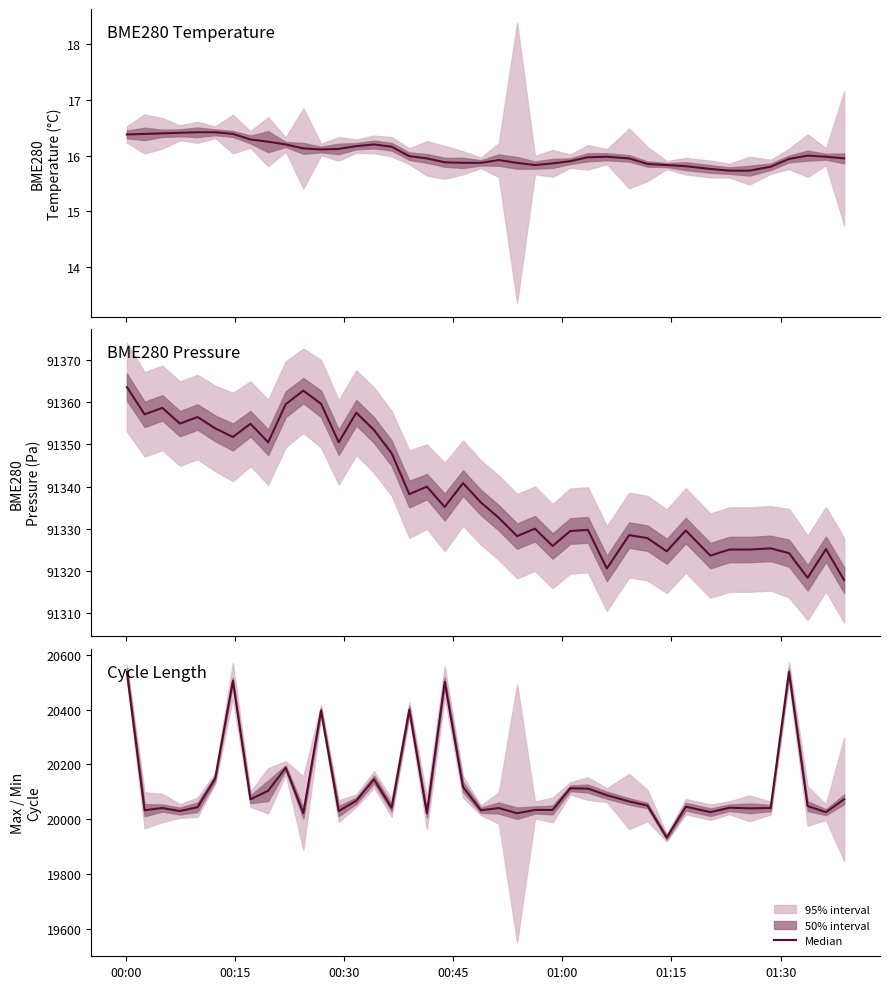

What is the difference between the maximum and minimum values in the BME280 Temperature series?

0.7